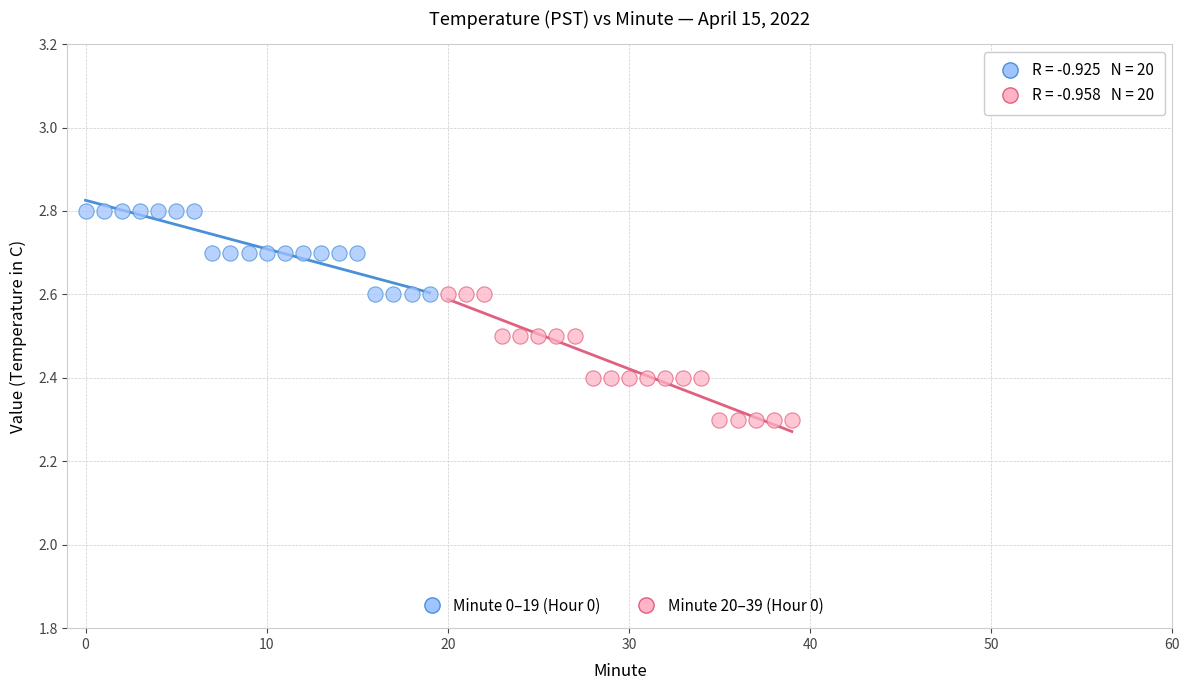

Which series reaches the minimum Y coordinate?

Minute 20–39 (Hour 0)